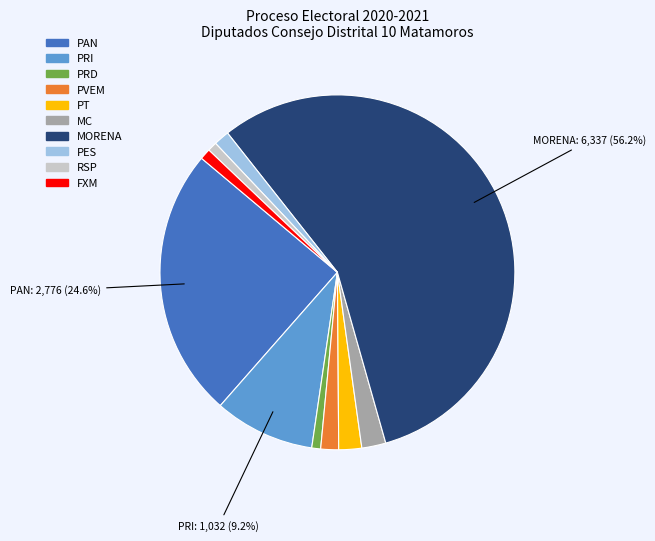

What portion of the pie excludes PRI?

90.8%